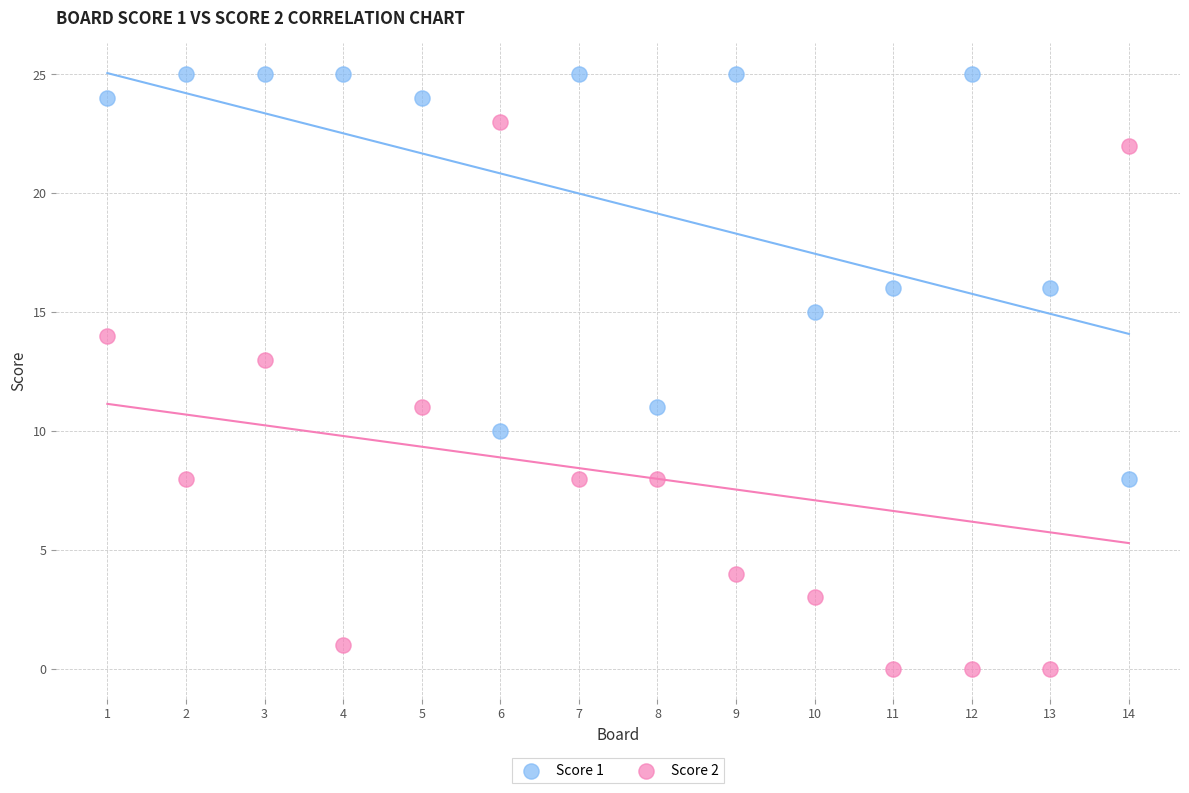

Which series contains the lowest Y value?

Score 2